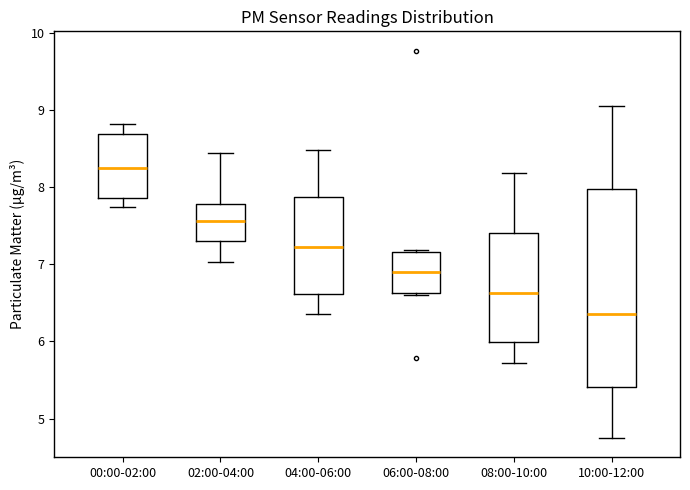

Reading left to right, read every box against the y-axis: the position of its median line, the range the box covers, and the ends of its whiskers. The values are not printed on the chart, so give them approximately, as read against the axis.

00:00-02:00: median 8.3, box 7.9 to 8.7, whiskers 7.8 to 8.8
02:00-04:00: median 7.6, box 7.3 to 7.8, whiskers 7.0 to 8.5
04:00-06:00: median 7.2, box 6.6 to 7.9, whiskers 6.4 to 8.5
06:00-08:00: median 6.9, box 6.6 to 7.2, whiskers 6.6 to 7.2
08:00-10:00: median 6.6, box 6.0 to 7.4, whiskers 5.7 to 8.2
10:00-12:00: median 6.4, box 5.4 to 8.0, whiskers 4.8 to 9.1